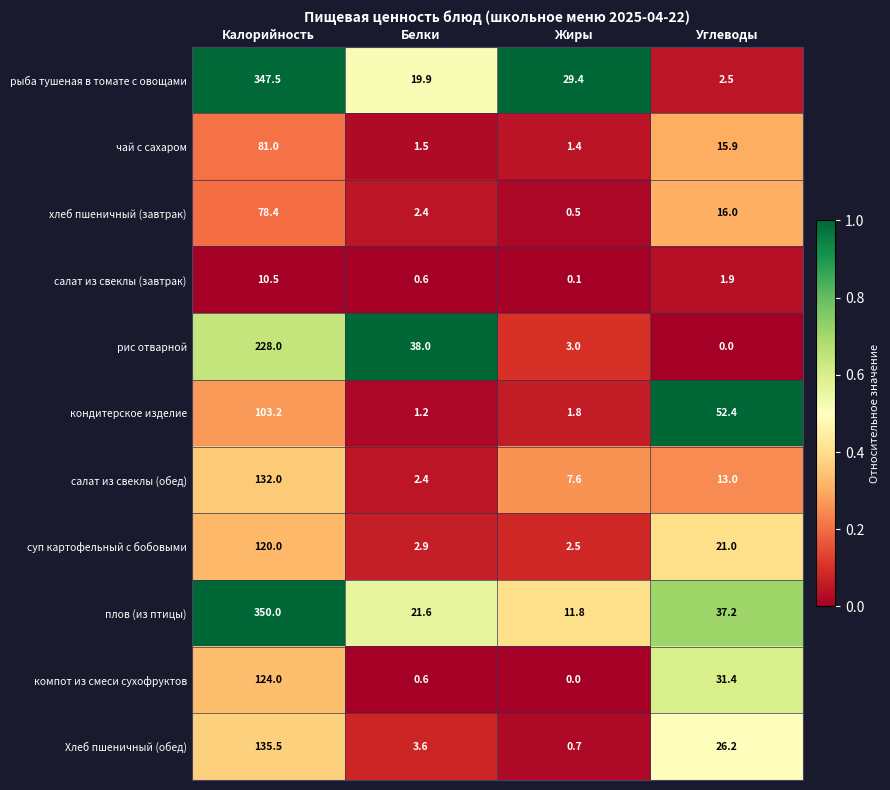

Rank the series by their maximum value, from highest to lowest.

плов (из птицы), рыба тушеная в томате с овощами, рис отварной, Хлеб пшеничный (обед), салат из свеклы (обед), компот из смеси сухофруктов, суп картофельный с бобовыми, кондитерское изделие, чай с сахаром, хлеб пшеничный (завтрак), салат из свеклы (завтрак)